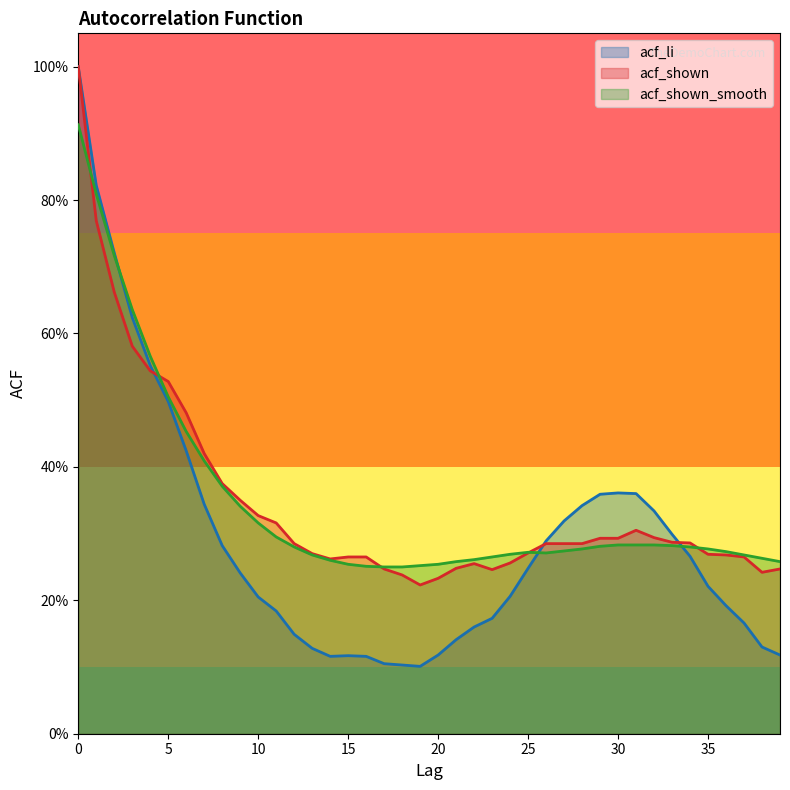

Count the acf_shown values in the range 0 to 1.

40